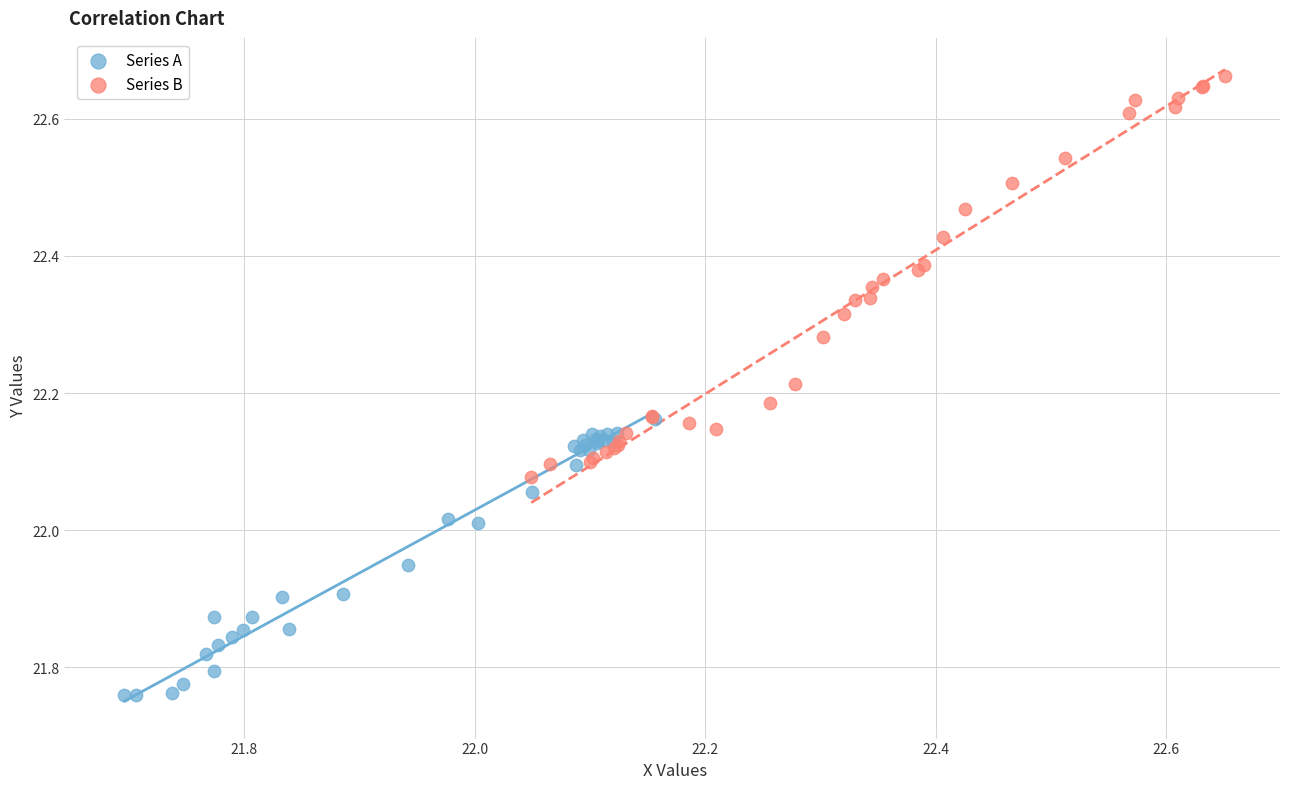

Which series reaches the minimum Y coordinate?

Series A